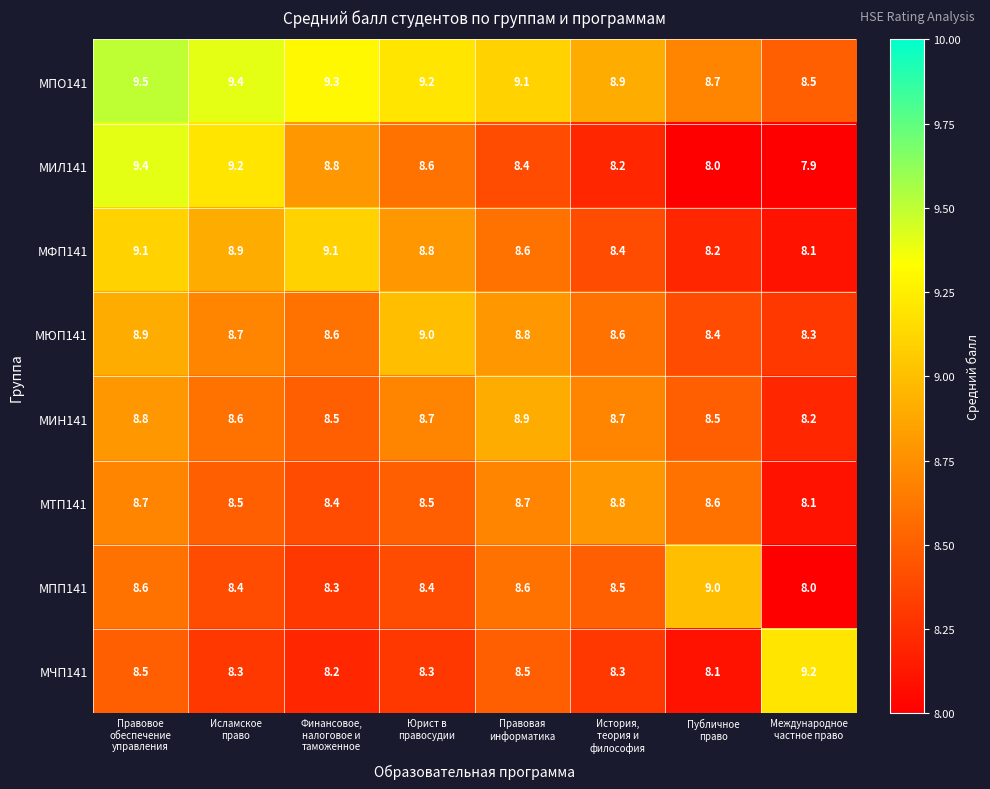

Which series has the largest total across all categories?

МПО141